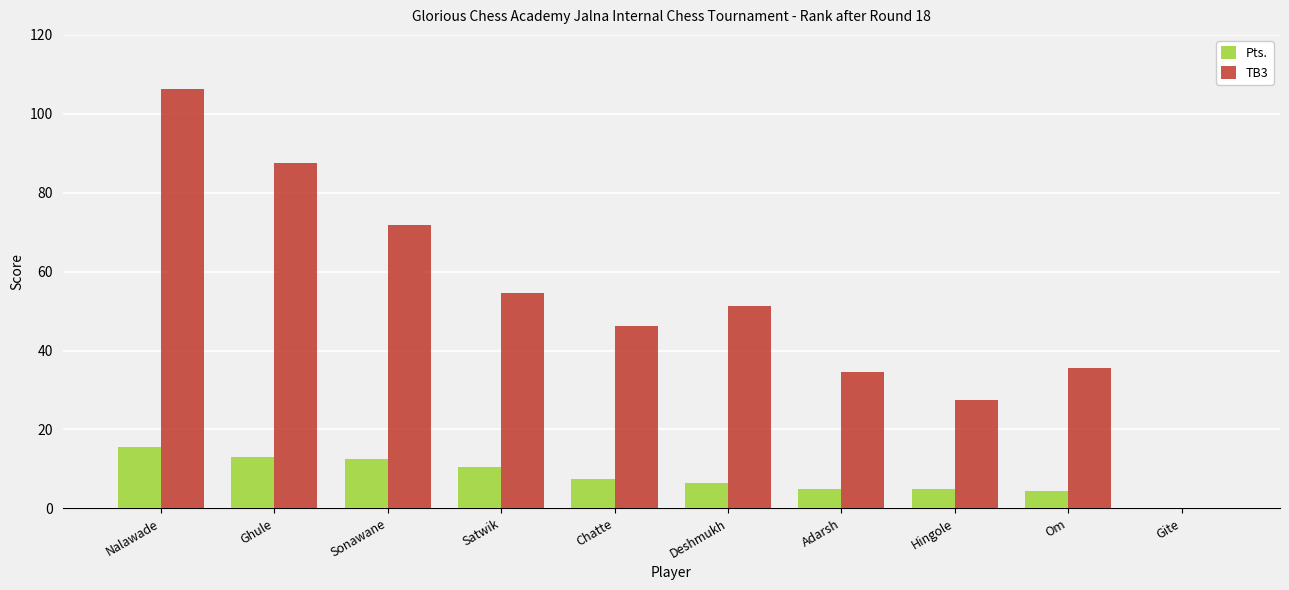

True or false: Pts. has a value of 6.5 at Deshmukh.

True